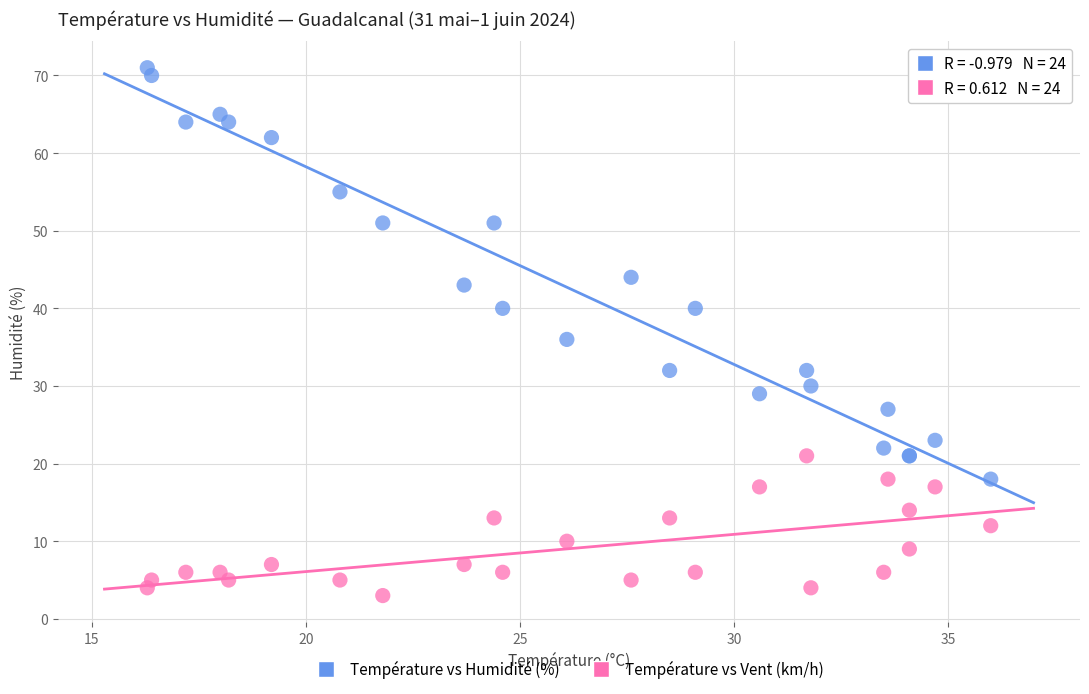

Across all series, what Y value is closest to 37?

36